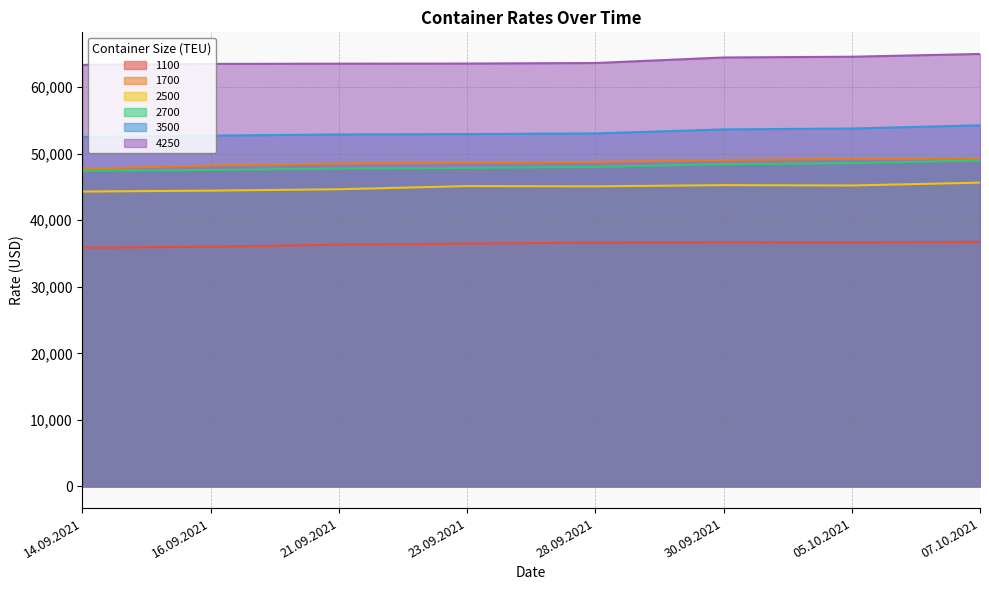

True or false: 1700 has more than 2 points higher than both neighbors.

False